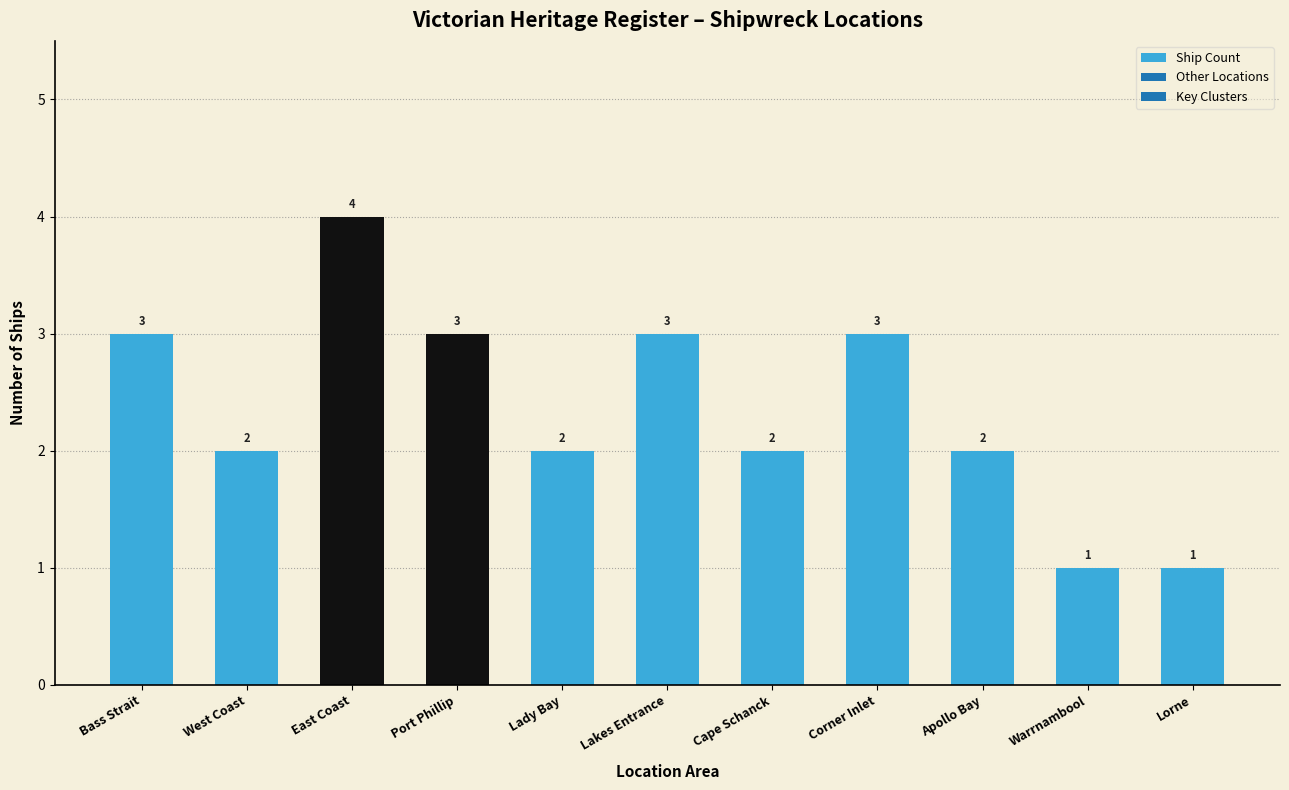

What is the label of the 8th bar from the right?

Port Phillip